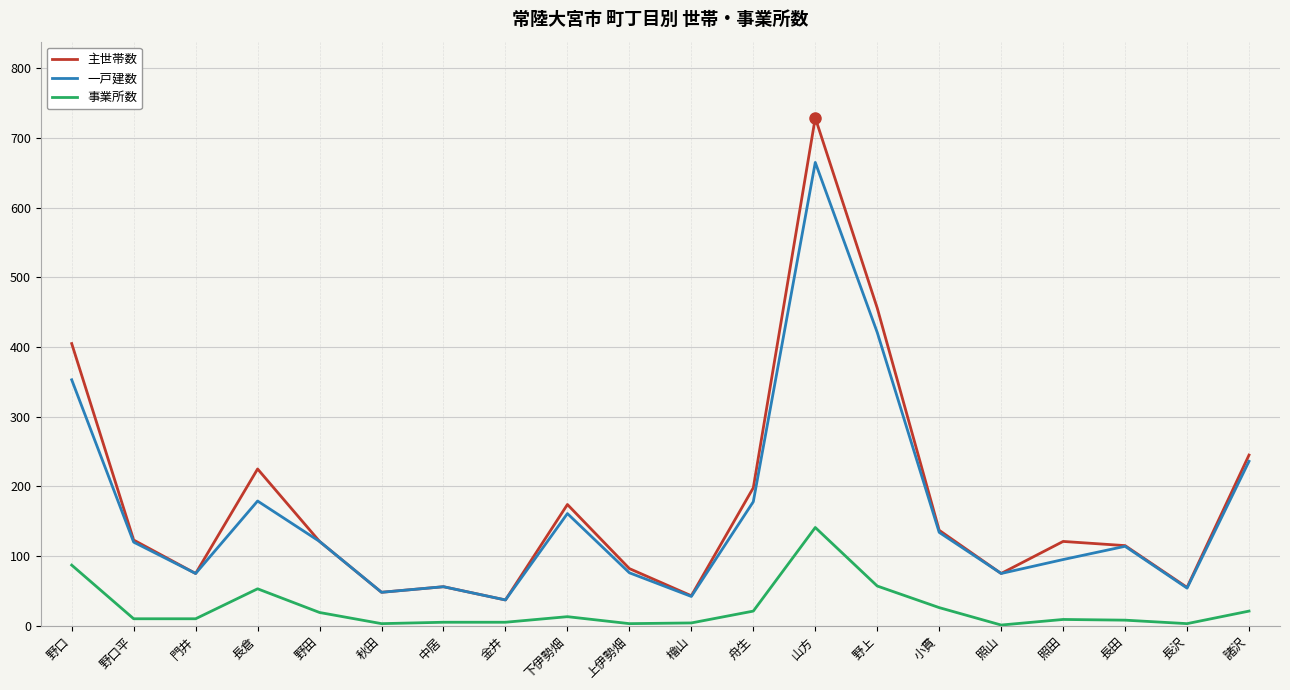

Count the number of categories in the chart.

20